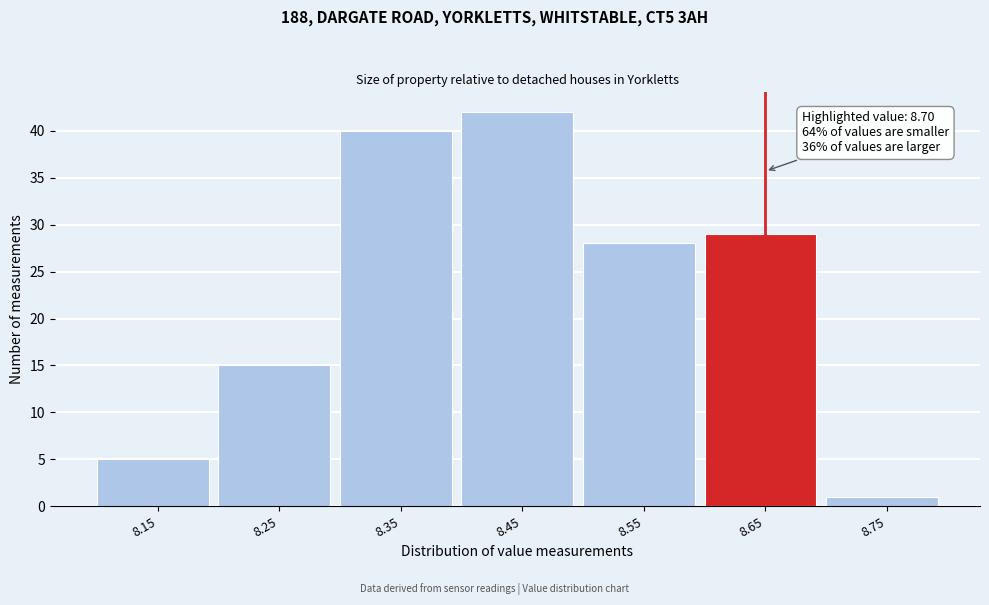

Reading right to left, list all the values displayed in this chart.

8.75=1	8.65=29	8.55=28	8.45=42	8.35=40	8.25=15	8.15=5